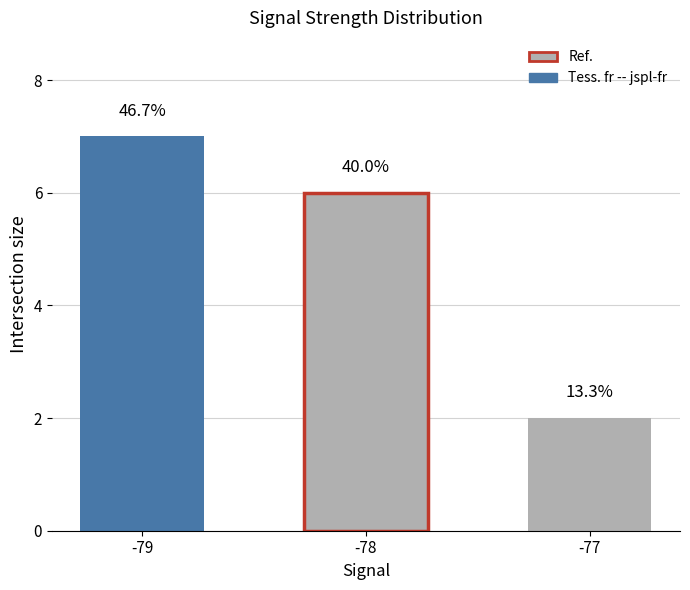

True or false: the data shows 1 at -78.

False